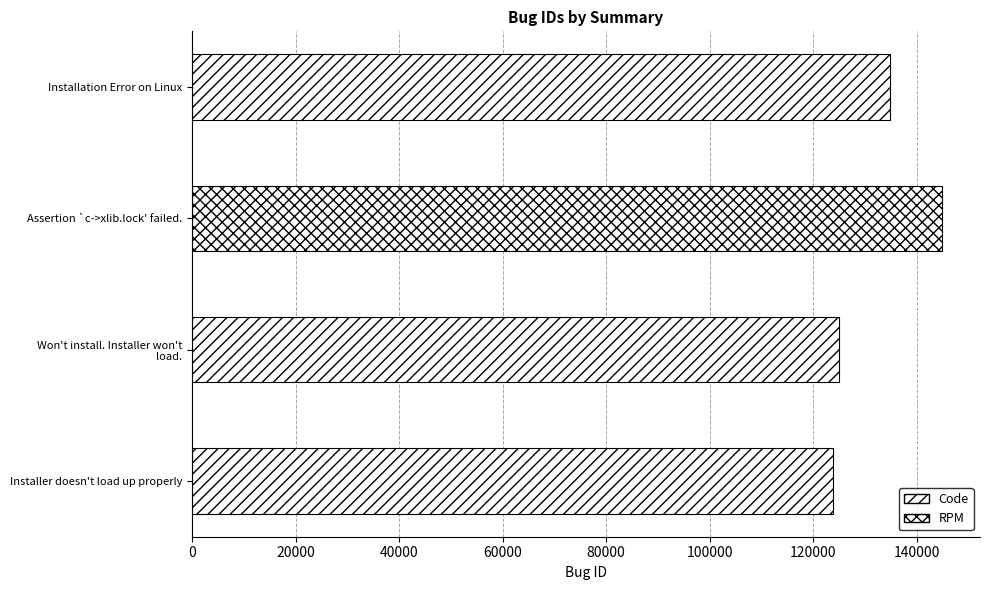

At which category does the chart reach its minimum across all series?

Installer doesn't load up properly